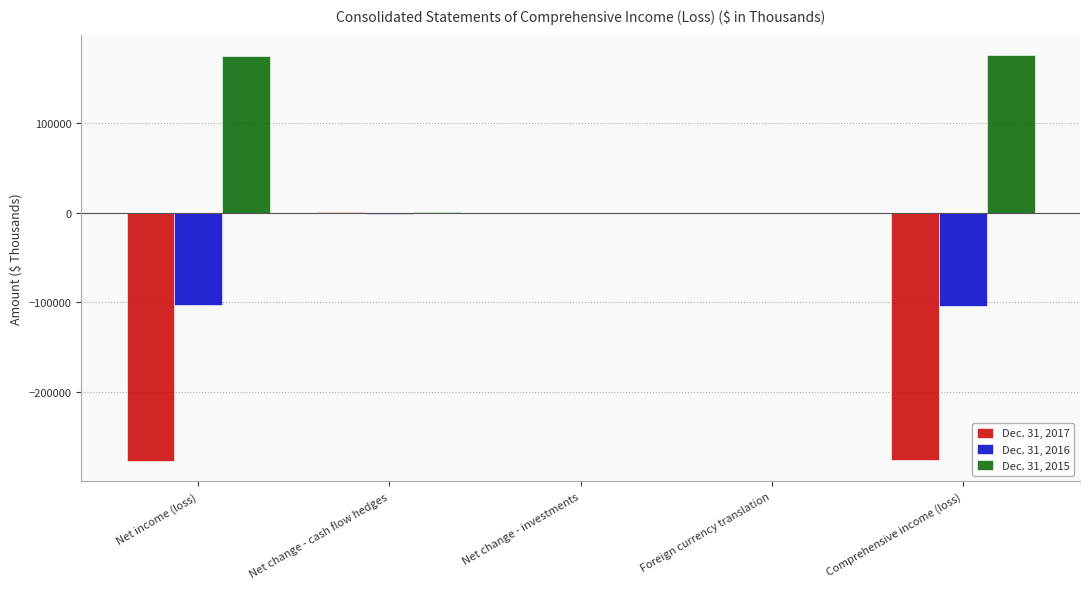

Are the bars horizontal?

No